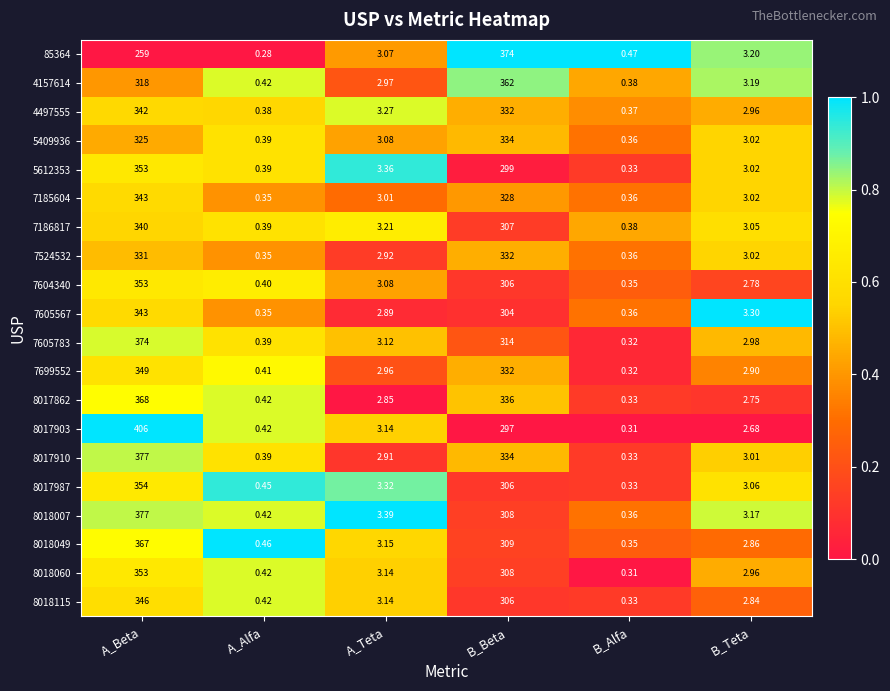

Which category has the lowest value in the 4497555 series?

B_Alfa